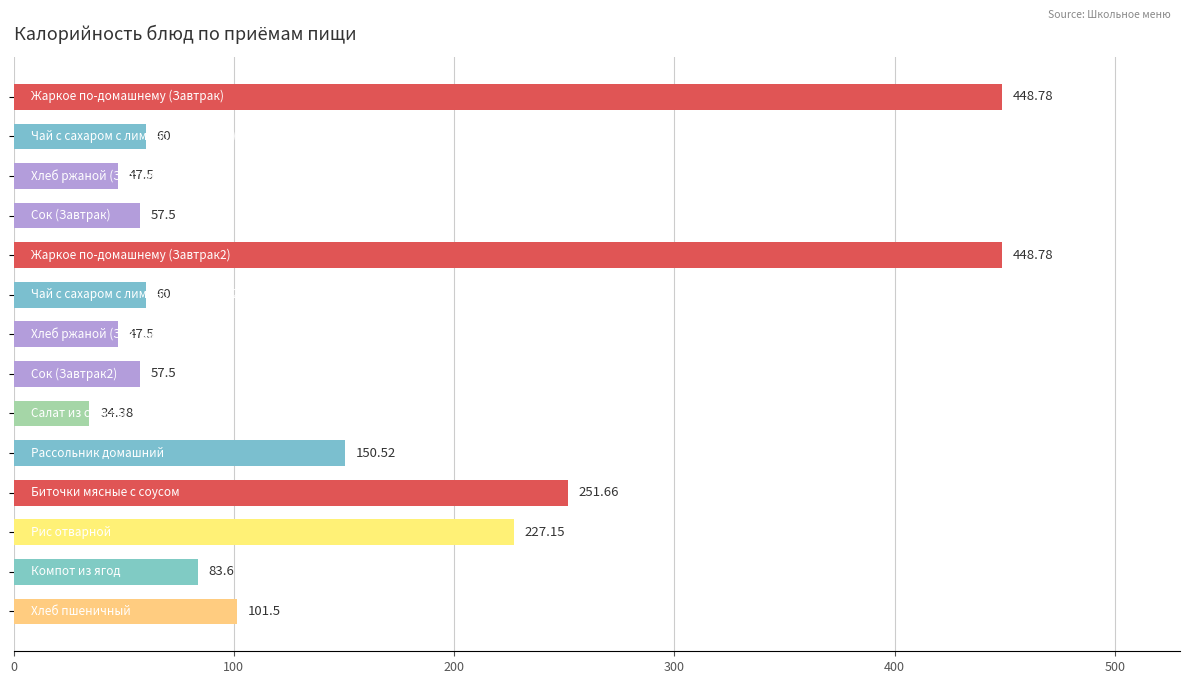

What is the difference between the maximum and minimum values?

414.4